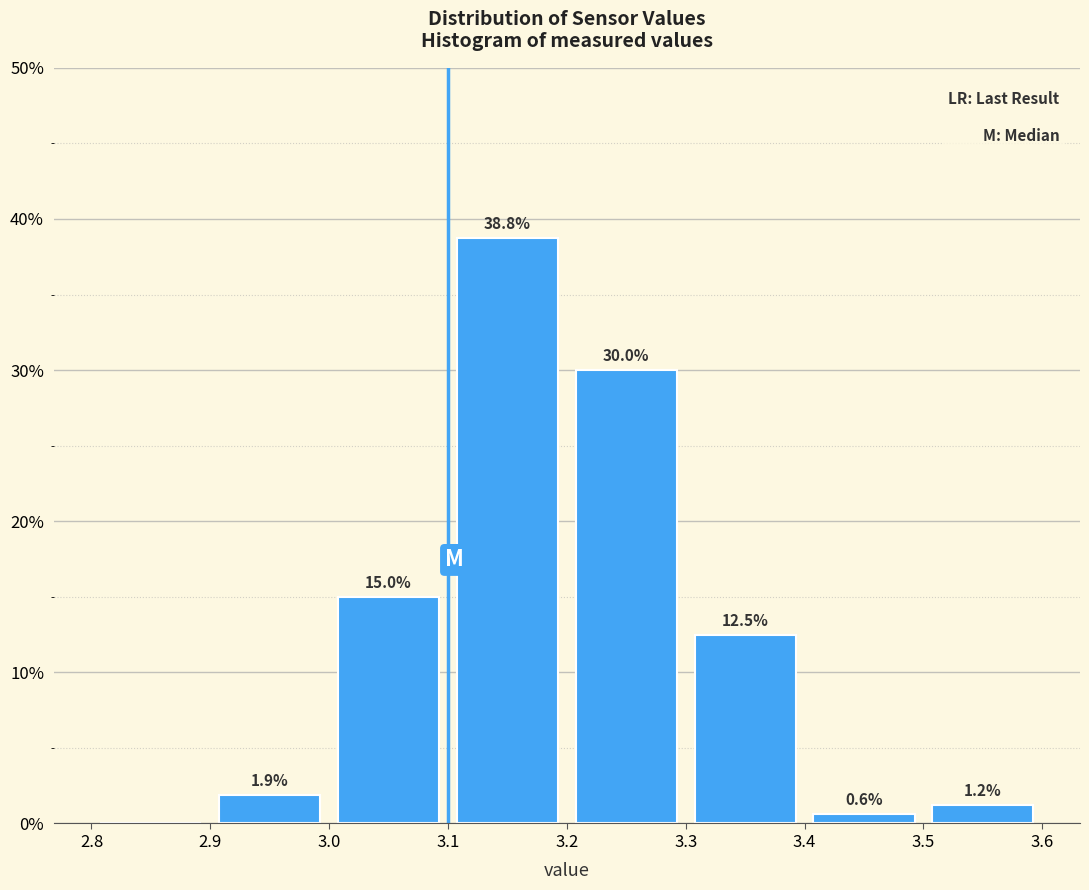

Over which range of the x-axis is the bar tallest?

3.1 to 3.2